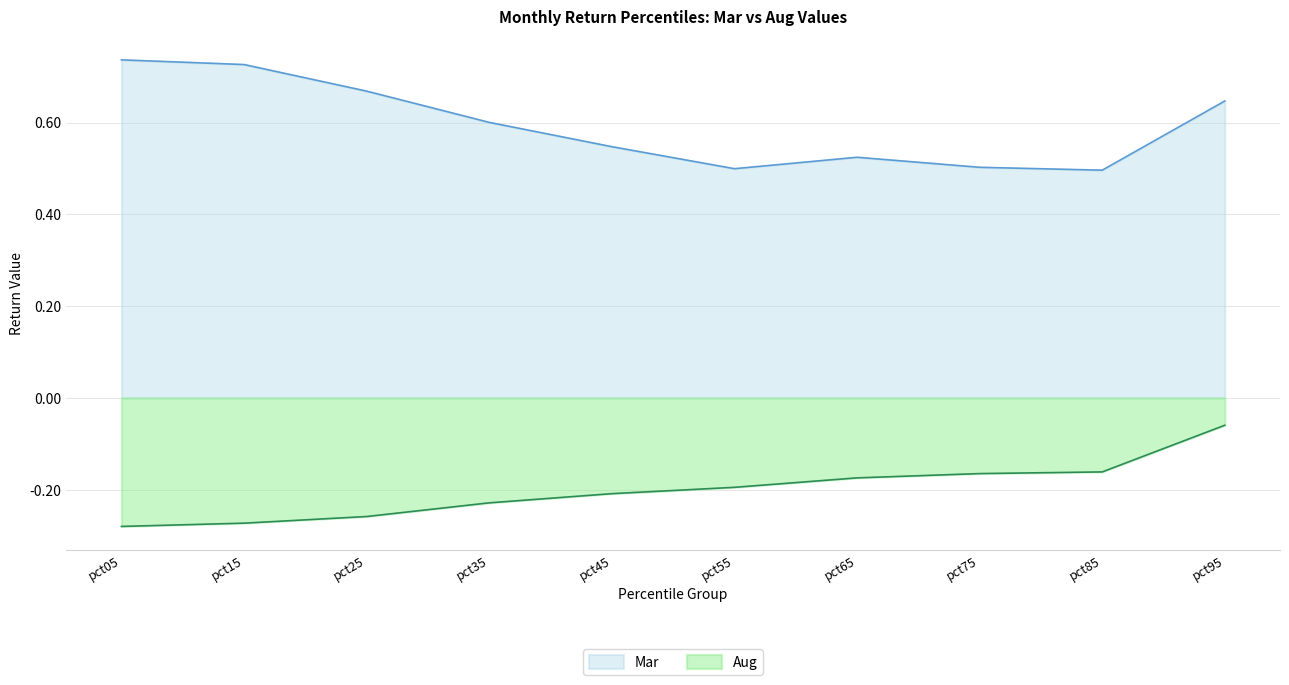

At how many categories does at least one series exceed 0?

10